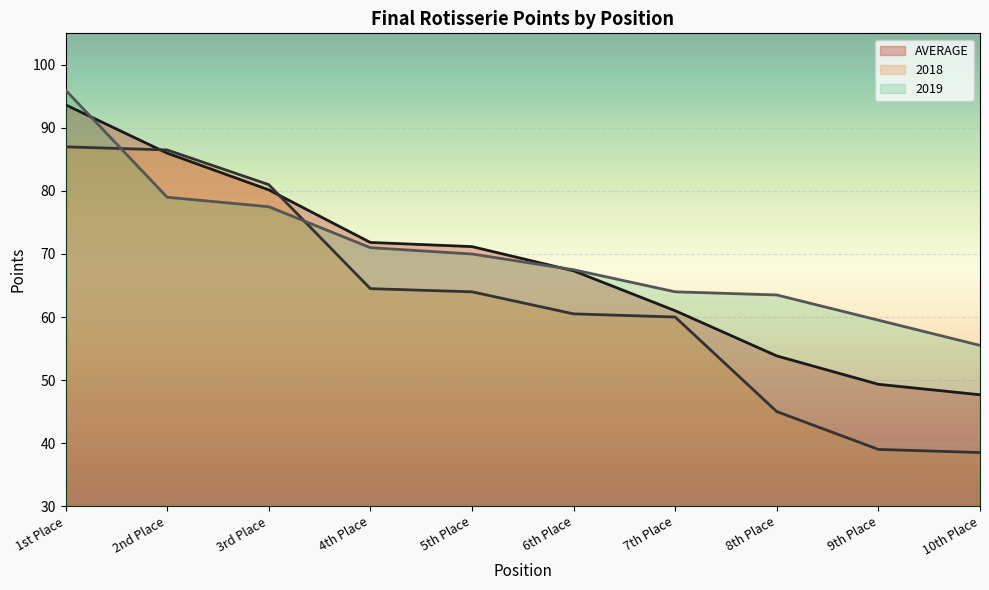

After their last crossing, which series has the higher values: 2018 or 2019?

2019